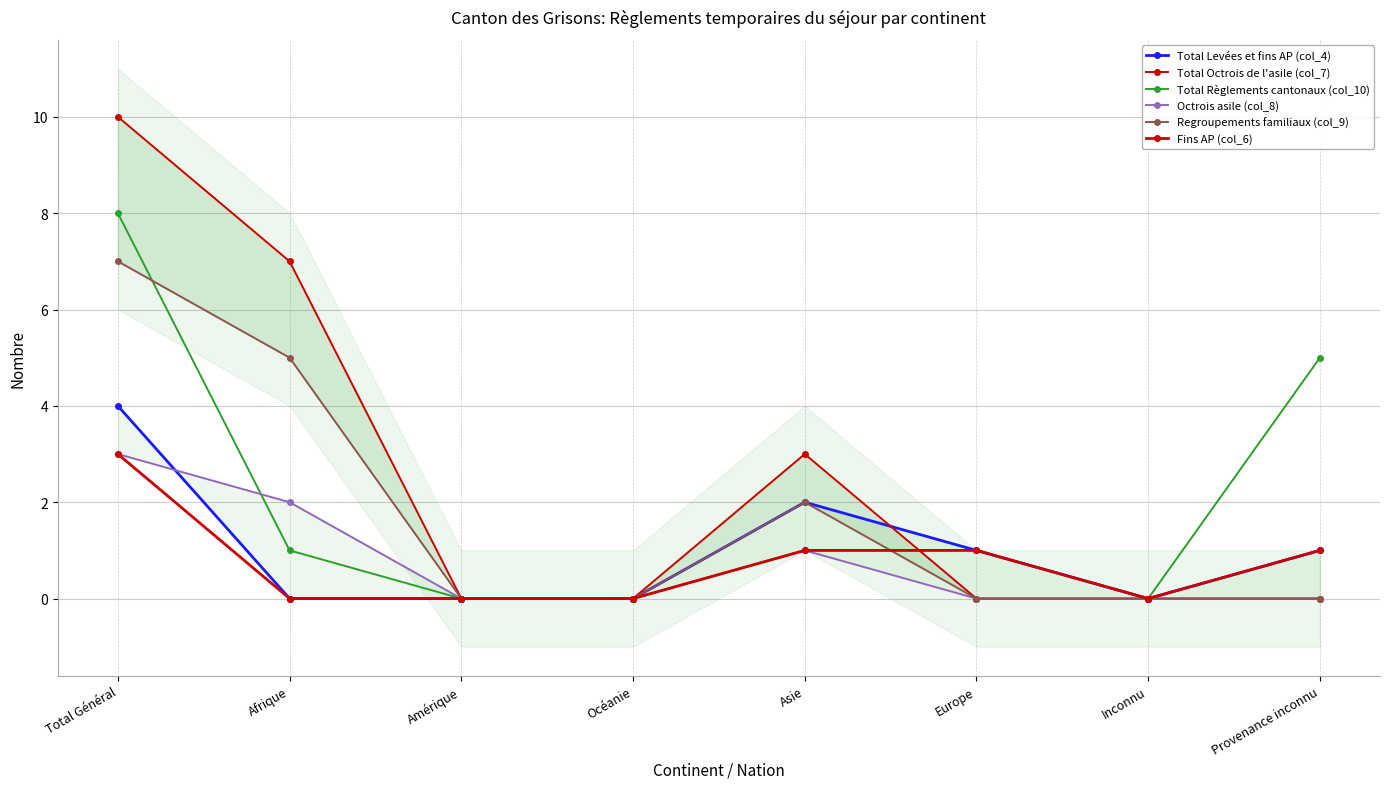

Count the Octrois asile (col_8) values in the range 0 to 2.

7